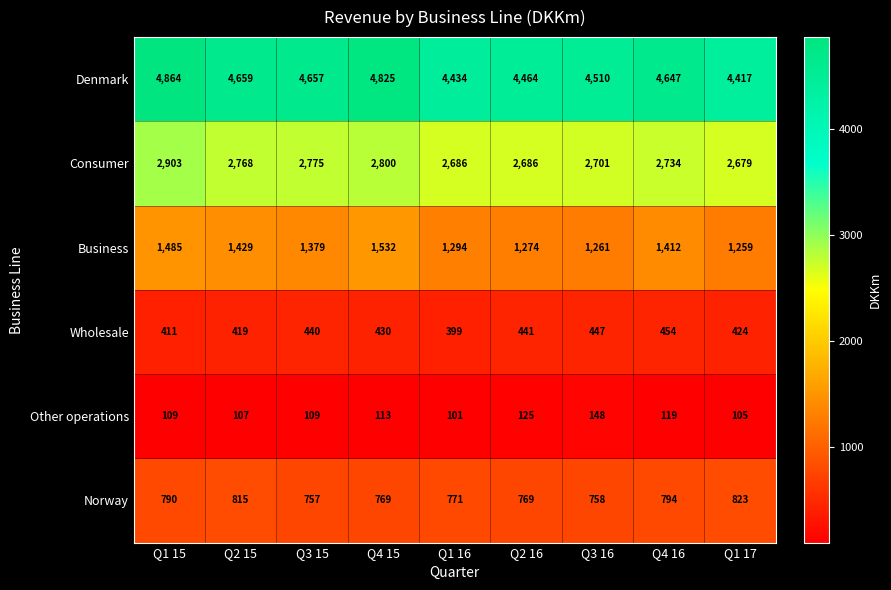

The Other operations series shows 105 at Q1 17. True or false?

True